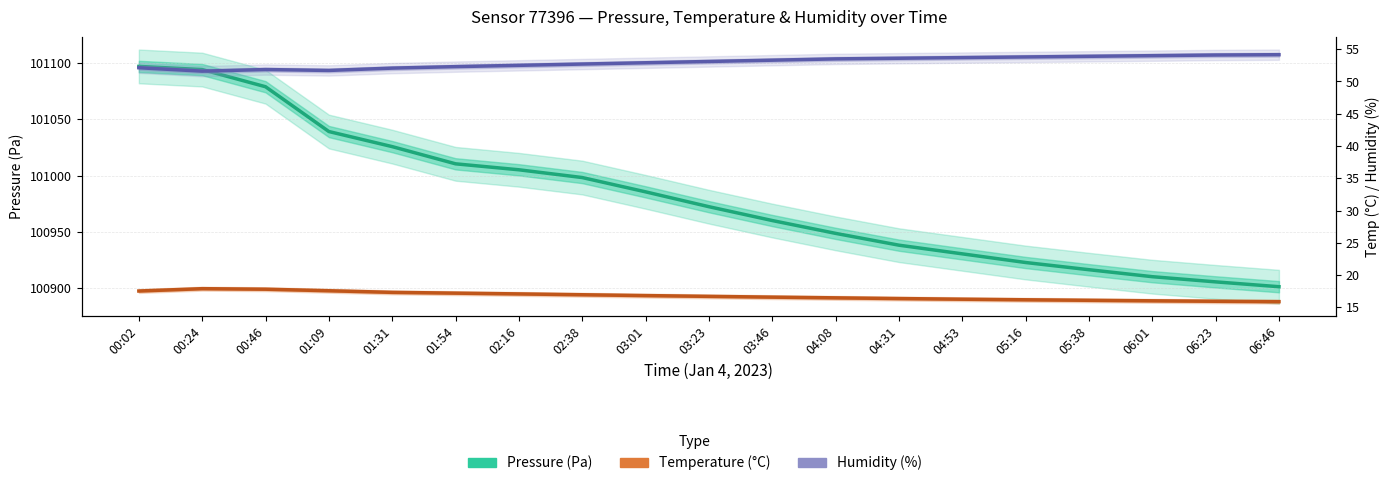

Read the Humidity (%) value at 06:46.

54.1